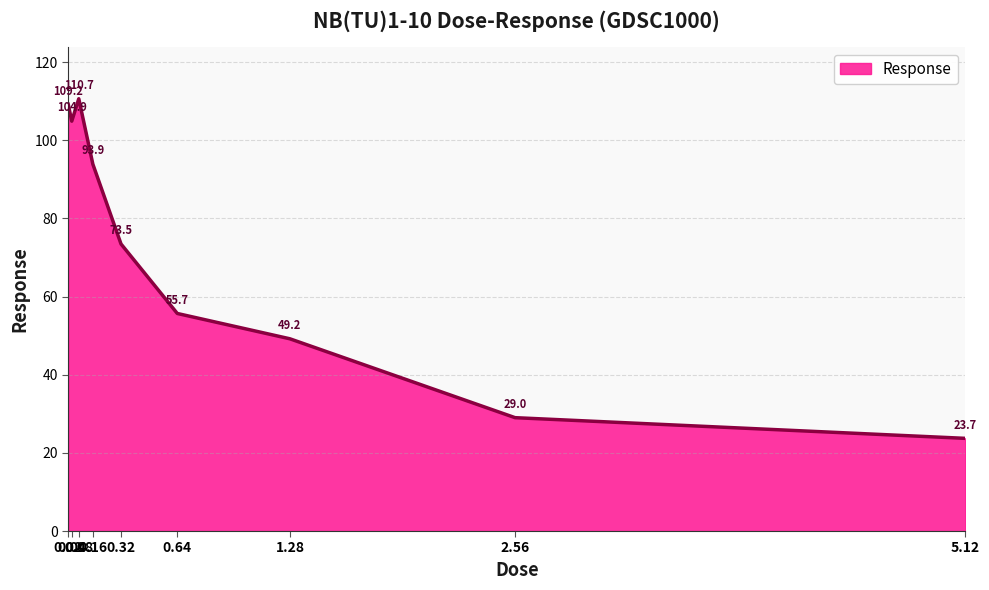

Where is the data nearest to the value 67?

0.32